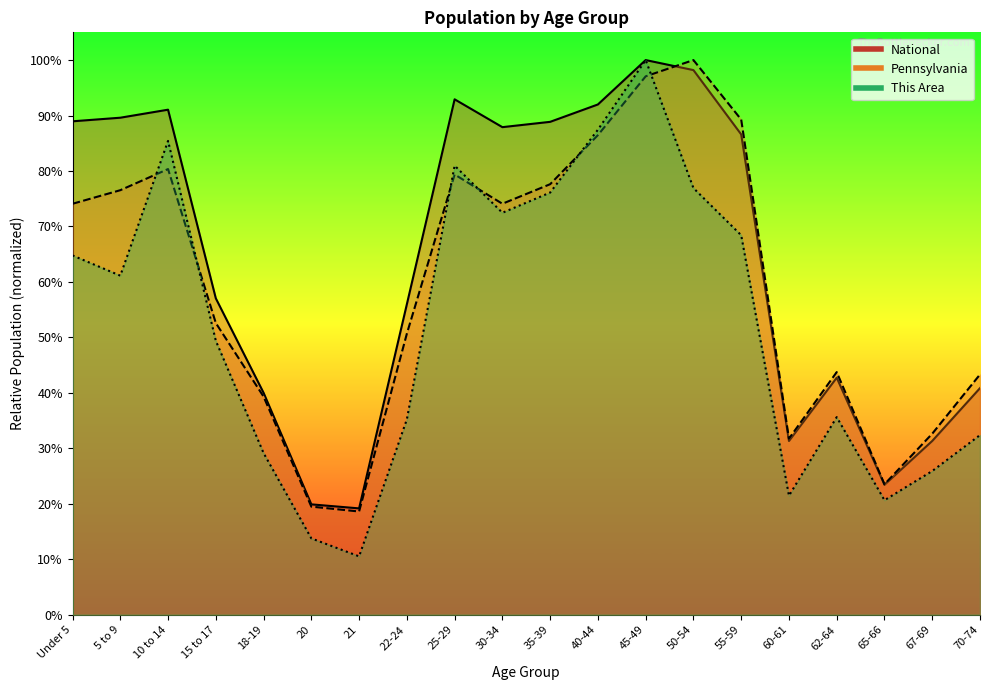

Where do This Area and Pennsylvania first cross each other?

5 to 9 and 10 to 14